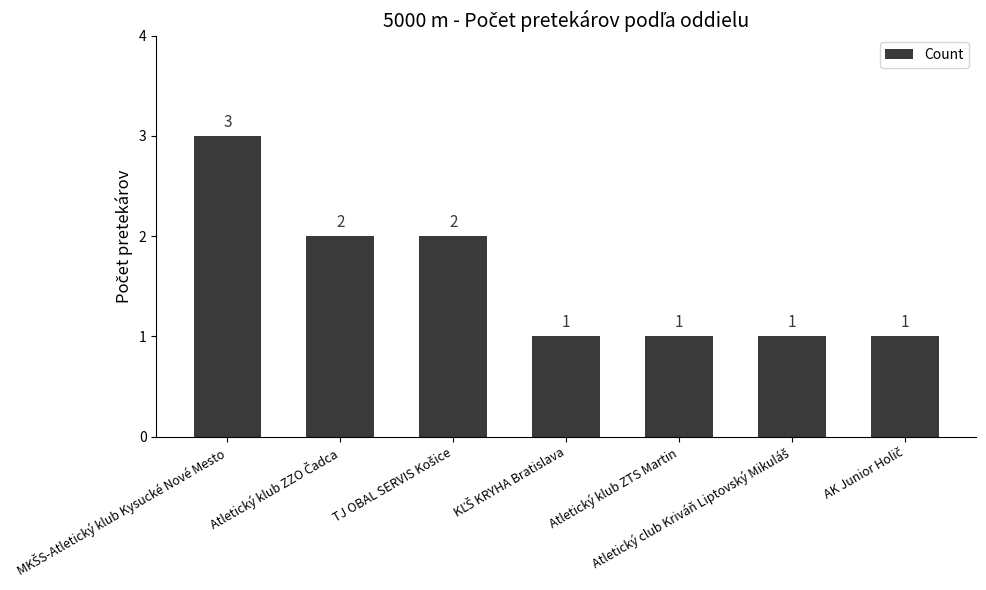

What is the label of the 5th bar from the left?

Atletický klub ZTS Martin